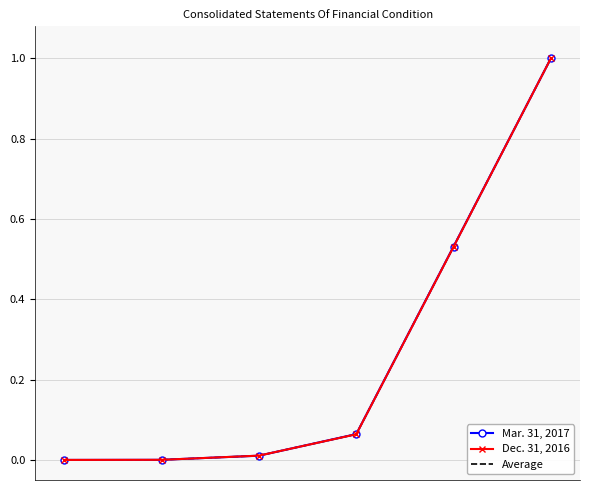

What is the maximum value shown in the chart?

1.0